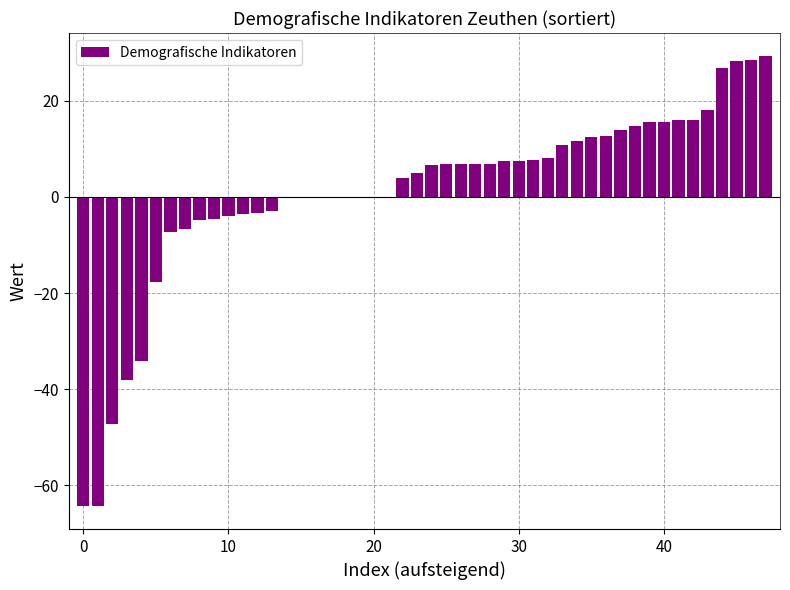

What is the greatest value displayed?

29.4